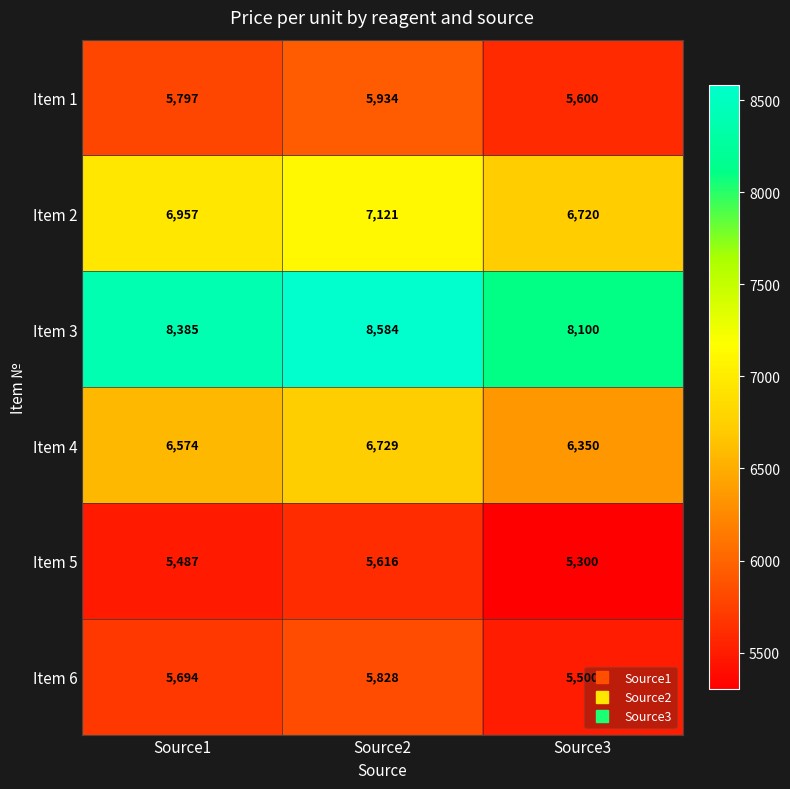

Which series changed the most between Source1 and Source2?

Item 3